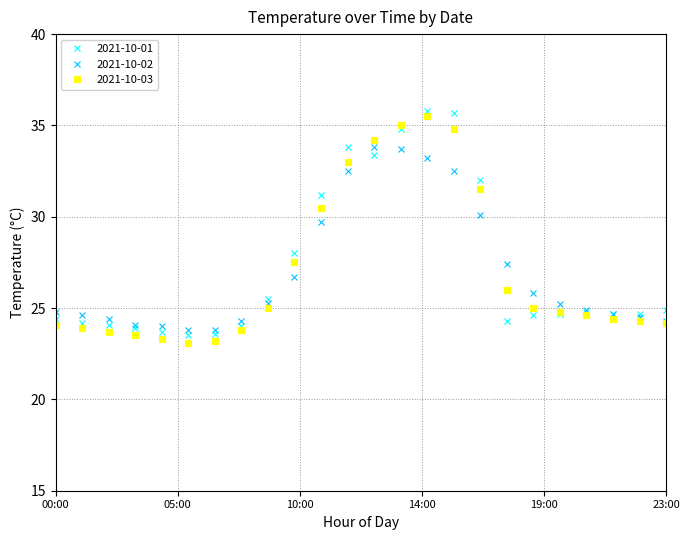

True or false: 2021-10-02 has more than 0 points higher than both neighbors.

True